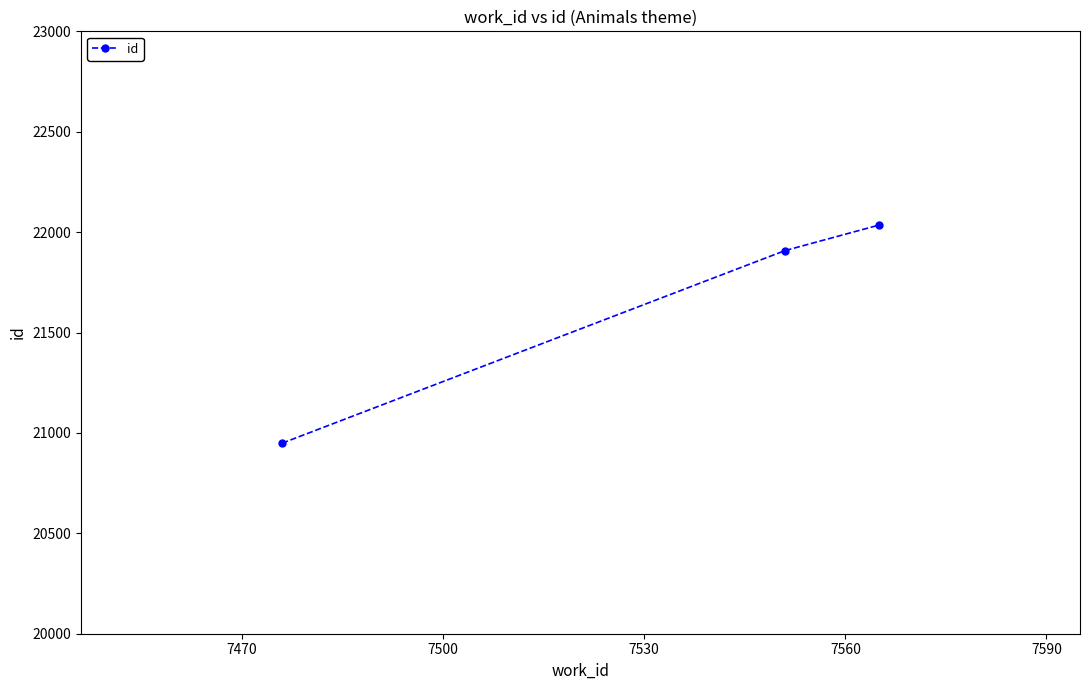

What is the value of the 2nd point from the left?

21908